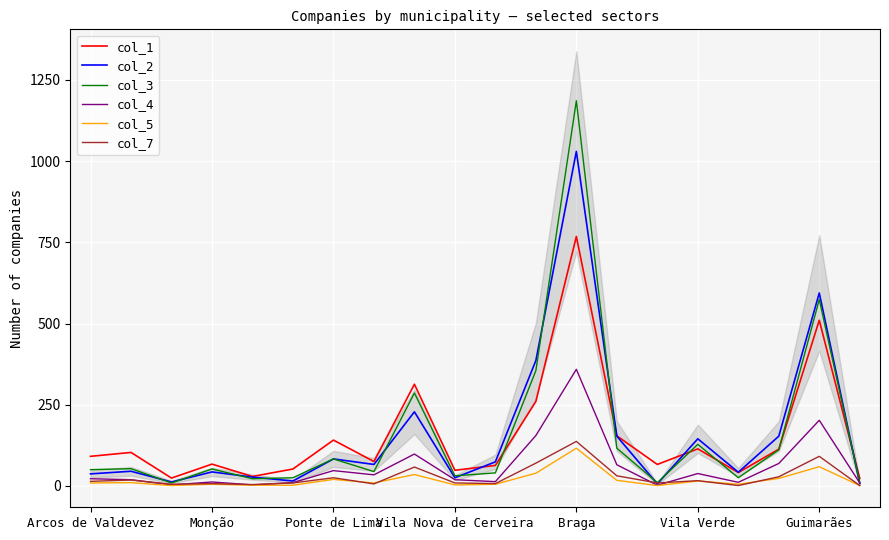

The value of col_1 at Vila Verde is 114. True or false?

True